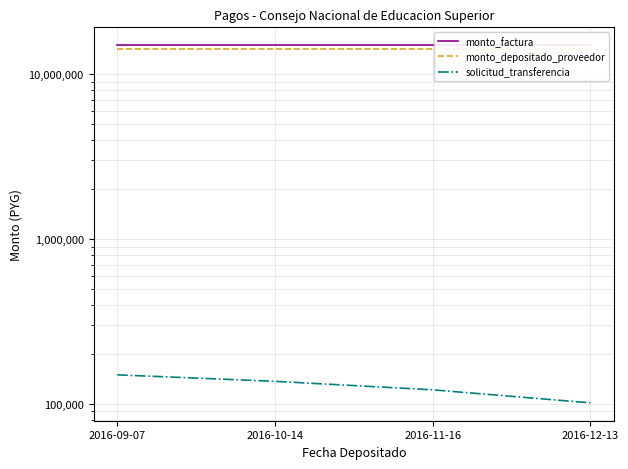

True or false: solicitud_transferencia has a value of 178019 at 2016-11-16.

False